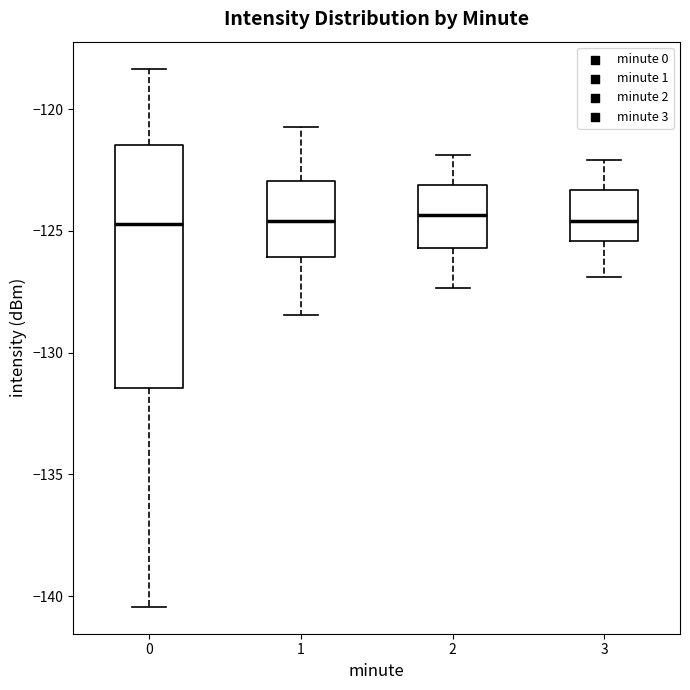

Reading left to right, transcribe this box plot: for each box, give where its median line is, the range the box spans, and where its two whiskers end, as read against the y-axis. The values are not printed on the chart, so give them approximately, as read against the axis.

0: median -124.5, box -131.5 to -121.5, whiskers -140.5 to -118.5
1: median -124.5, box -126.0 to -123.0, whiskers -128.5 to -120.5
2: median -124.5, box -125.5 to -123.0, whiskers -127.5 to -122.0
3: median -124.5, box -125.5 to -123.5, whiskers -127.0 to -122.0